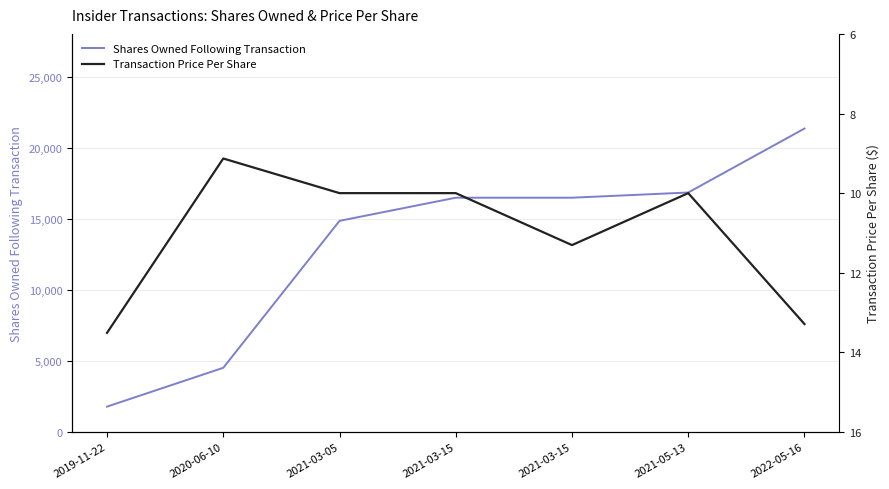

Reading left to right, extract all data points from this chart.

Shares Owned Following Transaction: 1785.0	4515.0	14849.0	16478.0	16478.0	16843.0	21343.0
Transaction Price Per Share: 13.5	9.1	10.0	10.0	11.3	10.0	13.3